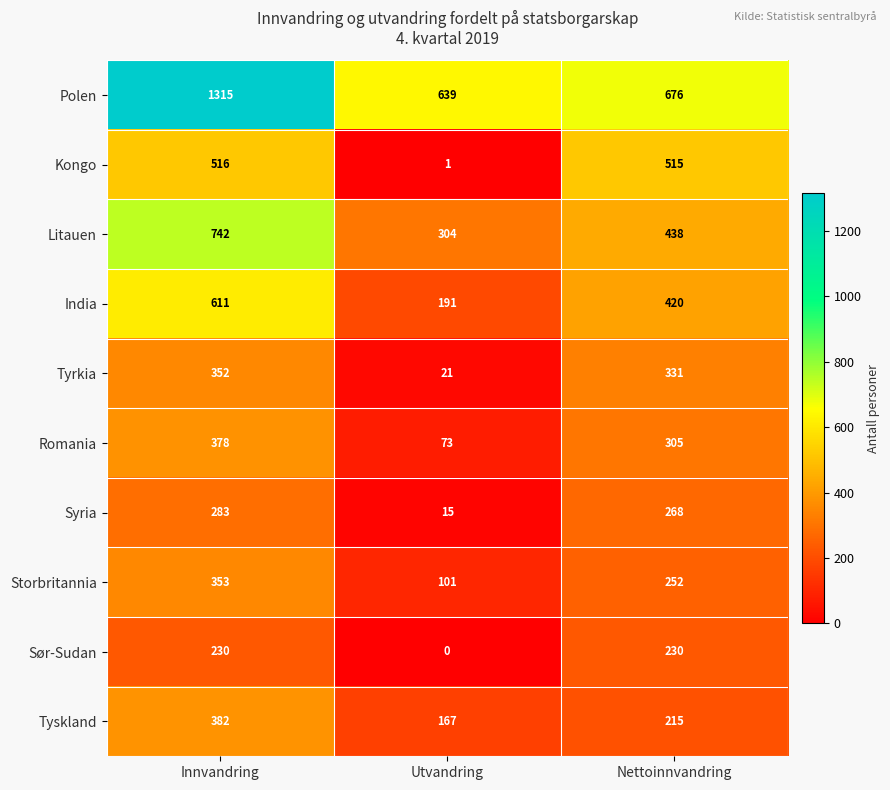

What is the sum of all Kongo values?

1032